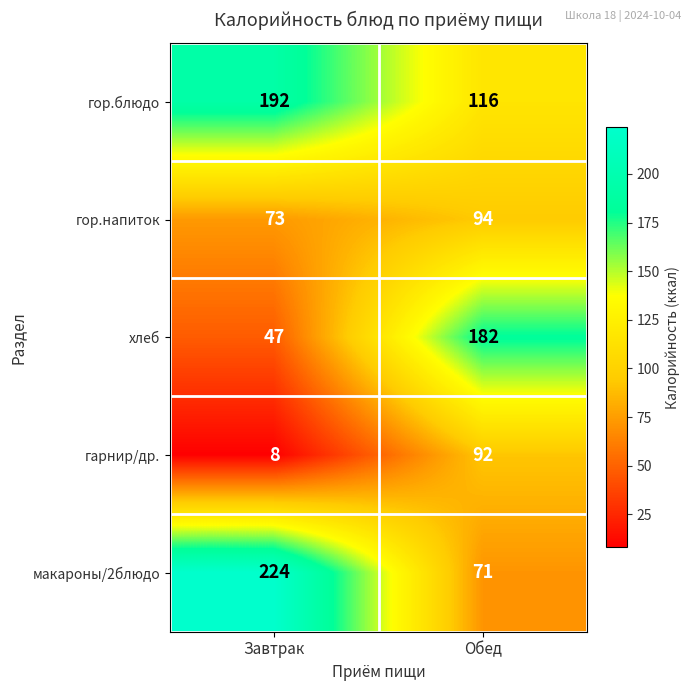

List the series in order of their peak value, highest first.

макароны/2блюдо, гор.блюдо, хлеб, гор.напиток, гарнир/др.